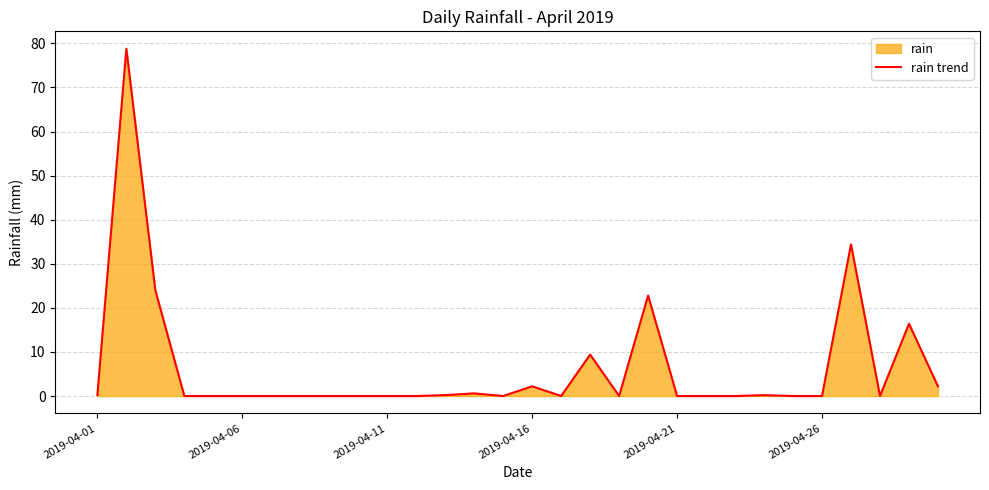

Is it true that the value at 2019-04-26 is -54.3?

False